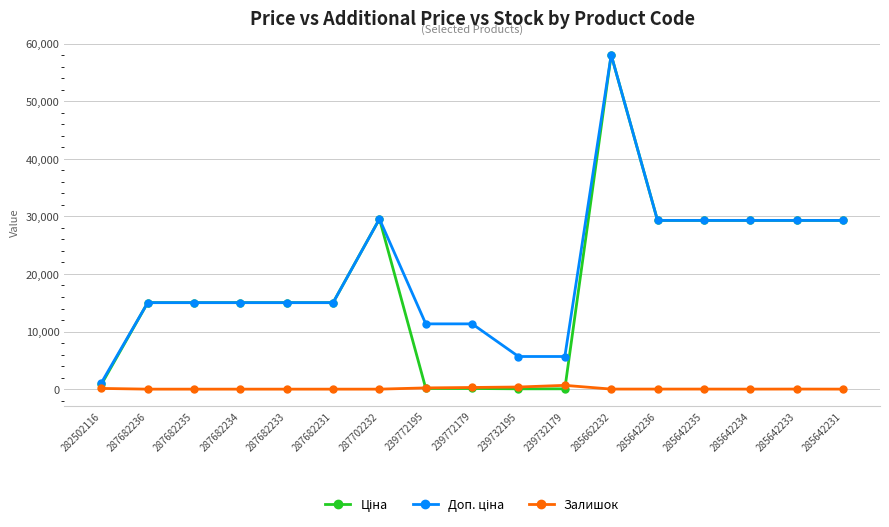

How many series are shown in this chart?

3